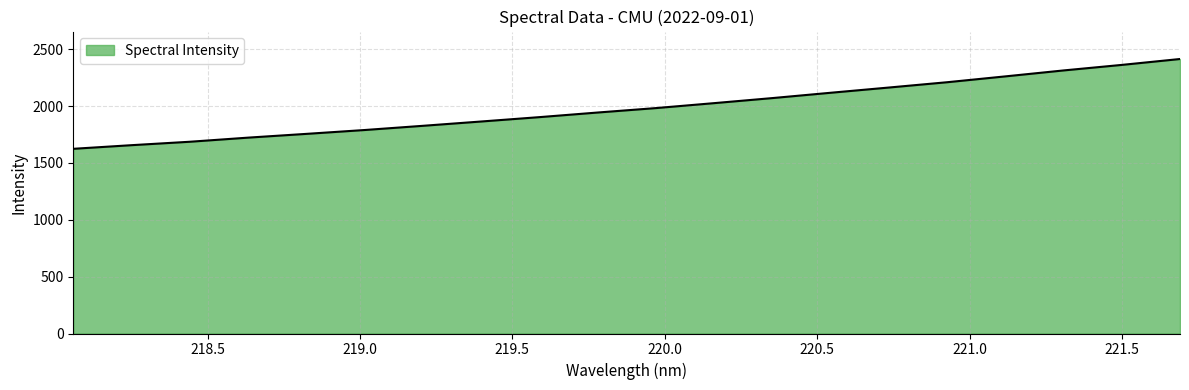

What is the minimum value shown in the chart?

1624.7